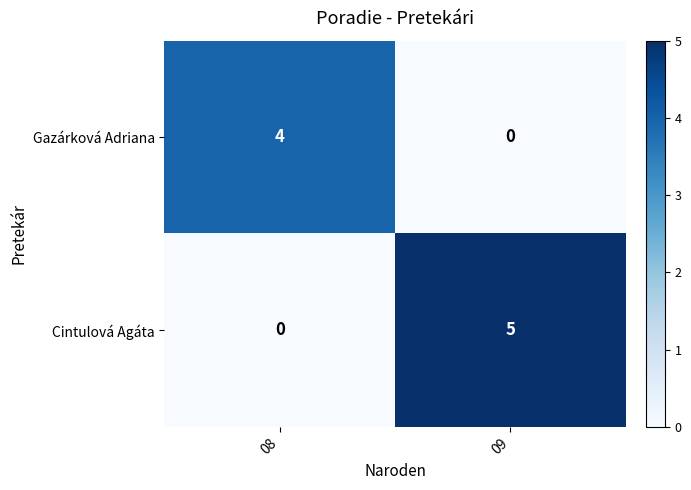

At which category is the sum across all series the highest?

09